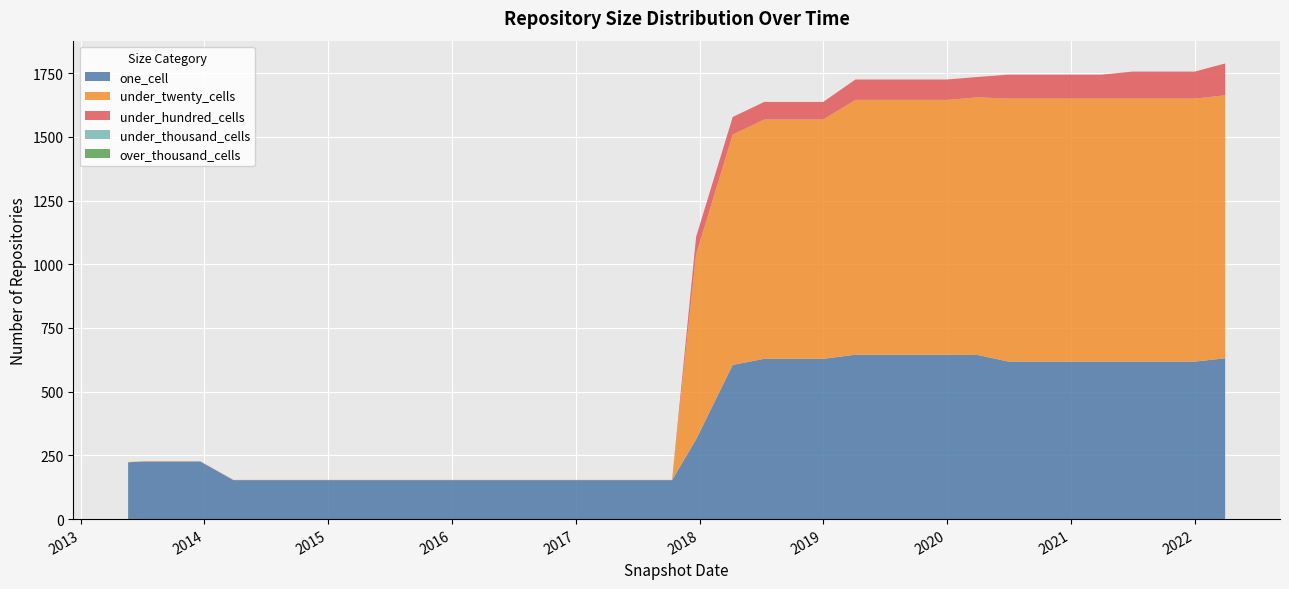

Reading right to left, transcribe all the data shown in this chart.

one_cell: 2022-04-01=631	2022-01-01=618	2021-10-01=618	2021-07-01=618	2021-04-01=618	2021-01-01=618	2020-10-01=618	2020-07-01=618	2020-04-01=644	2020-01-01=645	2019-10-09=645	2019-07-01=645	2019-04-06=645	2019-01-01=629	2018-09-28=629	2018-07-11=629	2018-04-09=605	2017-12-22=313	2017-10-12=153	2017-07-24=153	2017-04-12=153	2016-12-27=153	2016-10-07=153	2016-07-04=153	2016-04-05=153	2016-01-04=153	2015-10-01=153	2015-07-03=153	2015-04-09=153	2015-01-19=153	2014-09-08=153	2014-03-28=153	2013-12-20=226	2013-09-10=226	2013-07-09=226	2013-05-21=223
under_twenty_cells: 2022-04-01=1032	2022-01-01=1032	2021-10-01=1032	2021-07-01=1032	2021-04-01=1032	2021-01-01=1032	2020-10-01=1032	2020-07-01=1032	2020-04-01=1011	2020-01-01=1000	2019-10-09=1000	2019-07-01=1000	2019-04-06=1000	2019-01-01=939	2018-09-28=939	2018-07-11=939	2018-04-09=904	2017-12-22=726	2017-10-12=1	2017-07-24=1	2017-04-12=1	2016-12-27=1	2016-10-07=1	2016-07-04=1	2016-04-05=1	2016-01-04=1	2015-10-01=1	2015-07-03=1	2015-04-09=1	2015-01-19=1	2014-09-08=1	2014-03-28=1	2013-12-20=1	2013-09-10=1	2013-07-09=1	2013-05-21=1
under_hundred_cells: 2022-04-01=125	2022-01-01=106	2021-10-01=106	2021-07-01=106	2021-04-01=94	2021-01-01=94	2020-10-01=94	2020-07-01=94	2020-04-01=80	2020-01-01=80	2019-10-09=80	2019-07-01=80	2019-04-06=80	2019-01-01=69	2018-09-28=69	2018-07-11=69	2018-04-09=69	2017-12-22=69	2017-10-12=0	2017-07-24=0	2017-04-12=0	2016-12-27=0	2016-10-07=0	2016-07-04=0	2016-04-05=0	2016-01-04=0	2015-10-01=0	2015-07-03=0	2015-04-09=0	2015-01-19=0	2014-09-08=0	2014-03-28=0	2013-12-20=0	2013-09-10=0	2013-07-09=0	2013-05-21=0
under_thousand_cells: 2022-04-01=0	2022-01-01=0	2021-10-01=0	2021-07-01=0	2021-04-01=0	2021-01-01=0	2020-10-01=0	2020-07-01=0	2020-04-01=0	2020-01-01=0	2019-10-09=0	2019-07-01=0	2019-04-06=0	2019-01-01=0	2018-09-28=0	2018-07-11=0	2018-04-09=0	2017-12-22=0	2017-10-12=0	2017-07-24=0	2017-04-12=0	2016-12-27=0	2016-10-07=0	2016-07-04=0	2016-04-05=0	2016-01-04=0	2015-10-01=0	2015-07-03=0	2015-04-09=0	2015-01-19=0	2014-09-08=0	2014-03-28=0	2013-12-20=0	2013-09-10=0	2013-07-09=0	2013-05-21=0
over_thousand_cells: 2022-04-01=0	2022-01-01=0	2021-10-01=0	2021-07-01=0	2021-04-01=0	2021-01-01=0	2020-10-01=0	2020-07-01=0	2020-04-01=0	2020-01-01=0	2019-10-09=0	2019-07-01=0	2019-04-06=0	2019-01-01=0	2018-09-28=0	2018-07-11=0	2018-04-09=0	2017-12-22=0	2017-10-12=0	2017-07-24=0	2017-04-12=0	2016-12-27=0	2016-10-07=0	2016-07-04=0	2016-04-05=0	2016-01-04=0	2015-10-01=0	2015-07-03=0	2015-04-09=0	2015-01-19=0	2014-09-08=0	2014-03-28=0	2013-12-20=0	2013-09-10=0	2013-07-09=0	2013-05-21=0